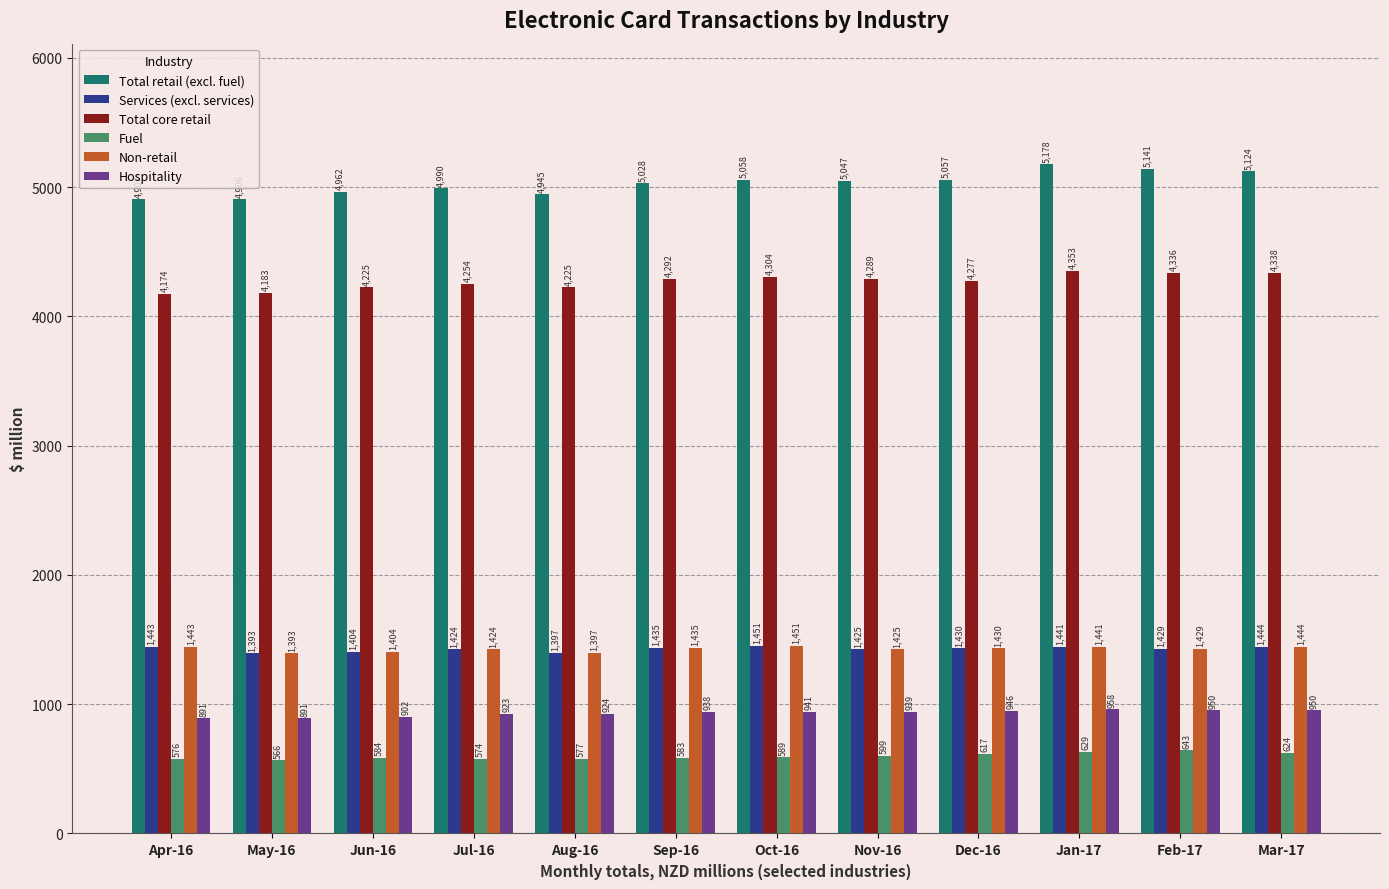

What is the maximum value shown in the chart?

5178